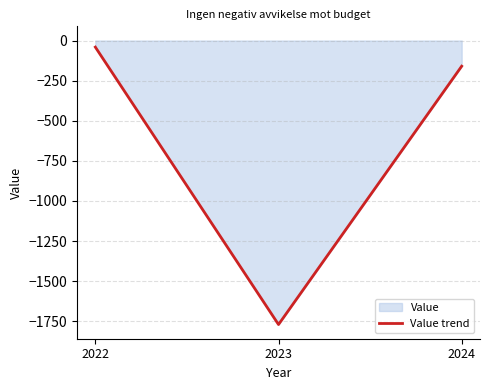

At which category does the chart reach its minimum across all series?

2023